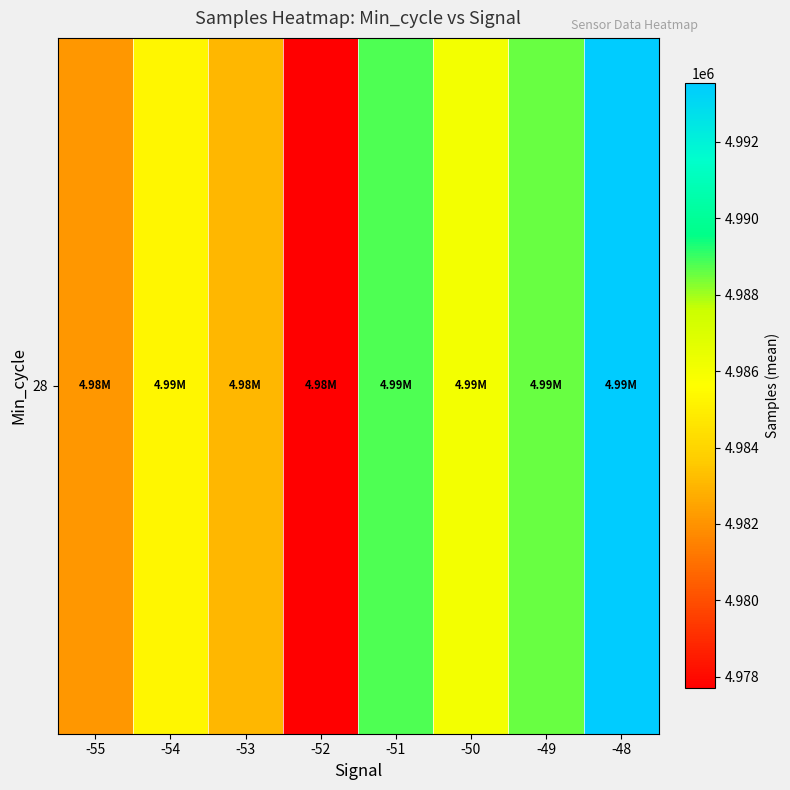

Approximately how many times larger is the value at -48 compared to -50?

1.0